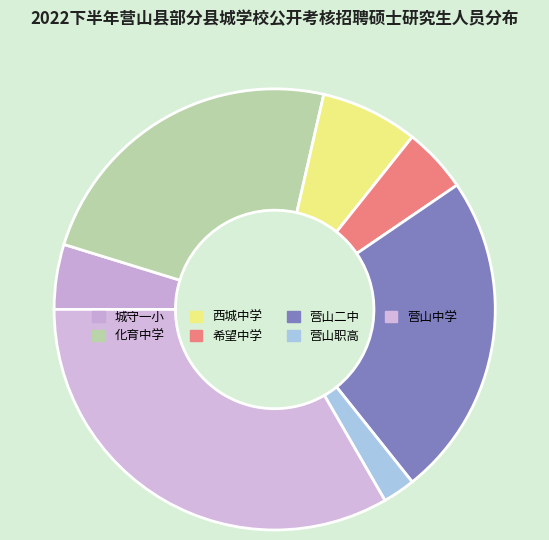

True or false: 营山中学 accounts for 40% of the total.

False